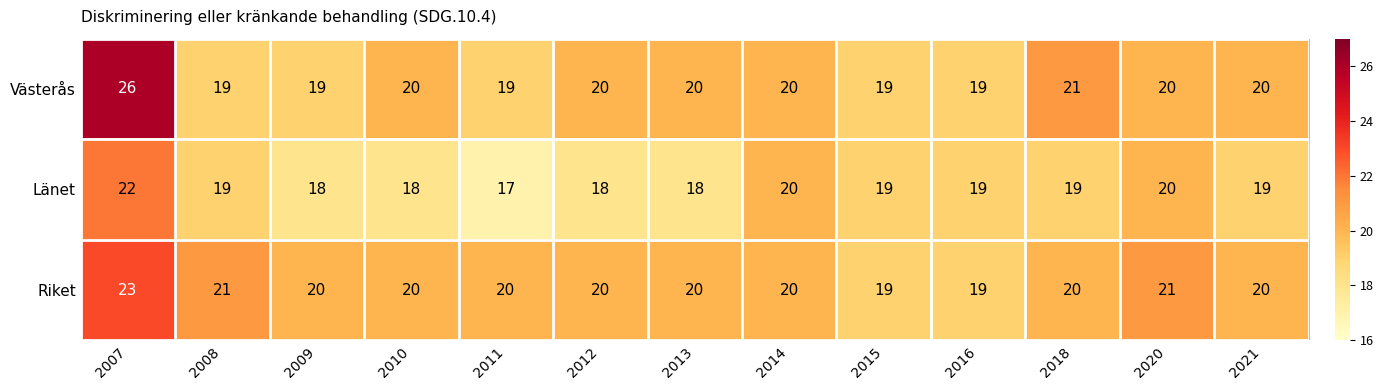

What is the greatest value displayed?

26